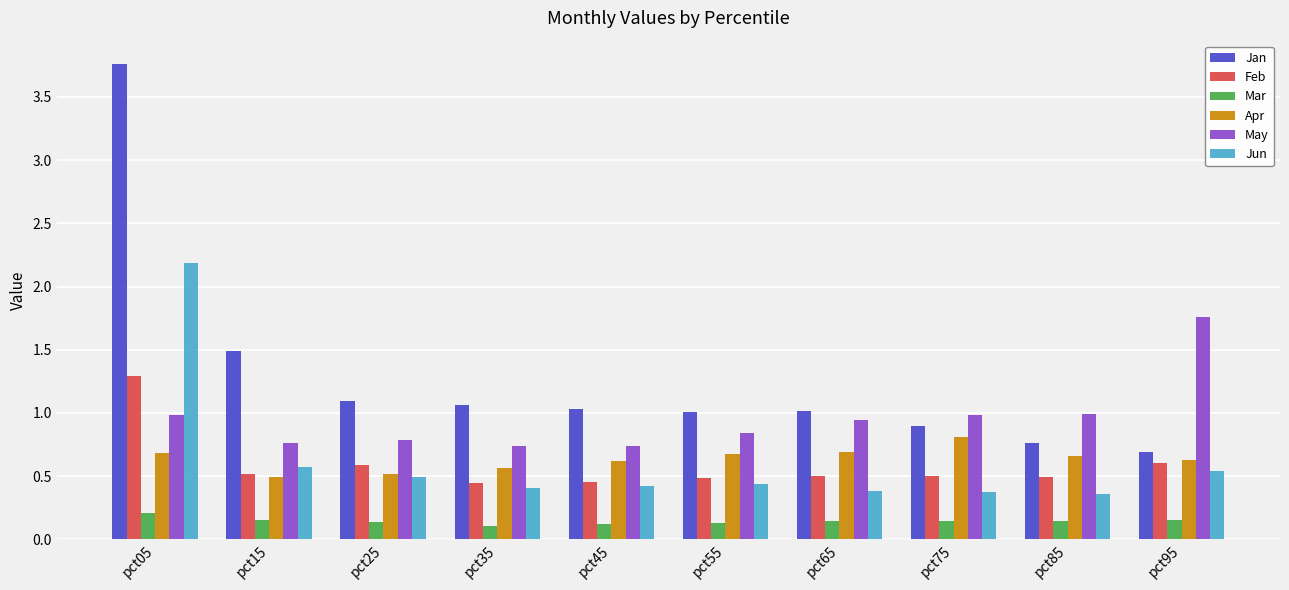

What is the sum of all Jan values?

12.8